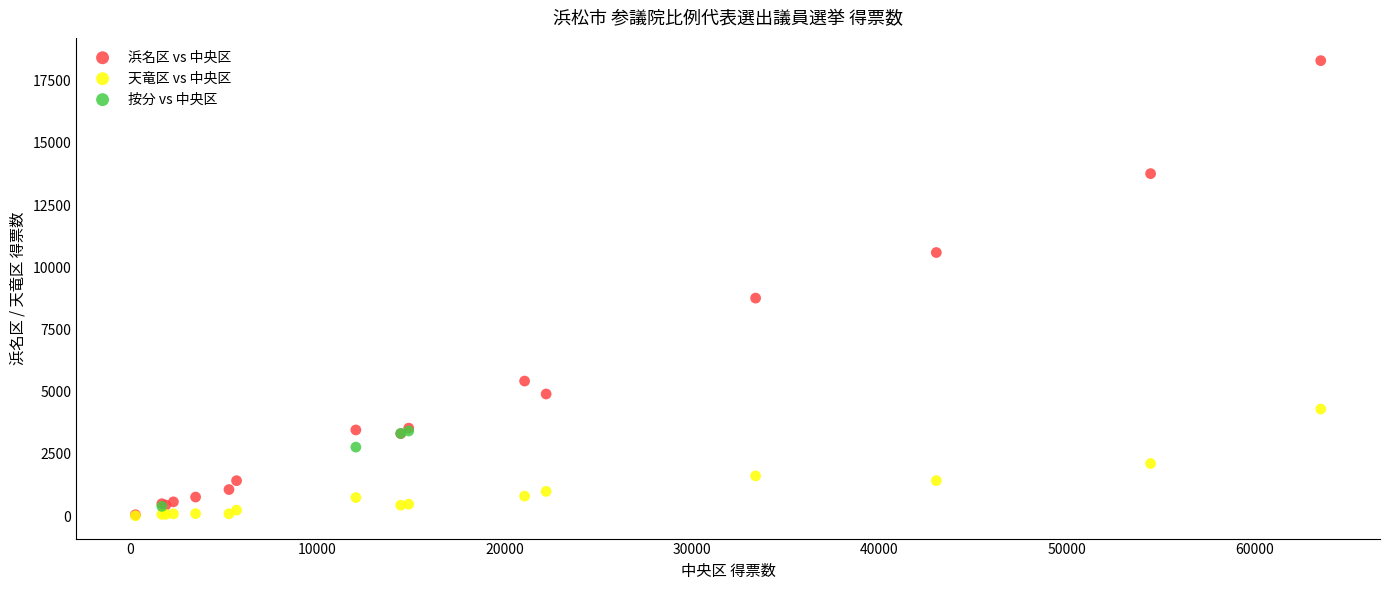

Which series contains the highest Y value?

浜名区 vs 中央区